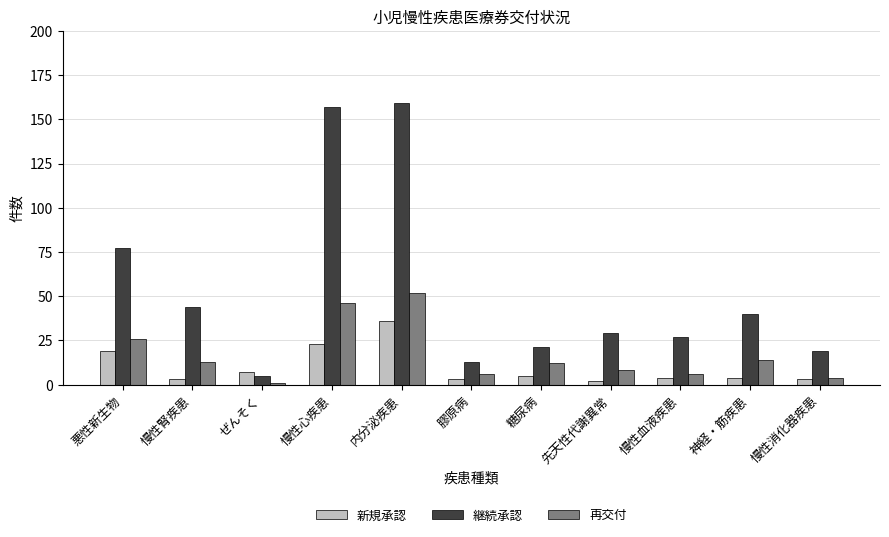

True or false: 継続承認 has a value of 11 at 先天性代謝異常.

False